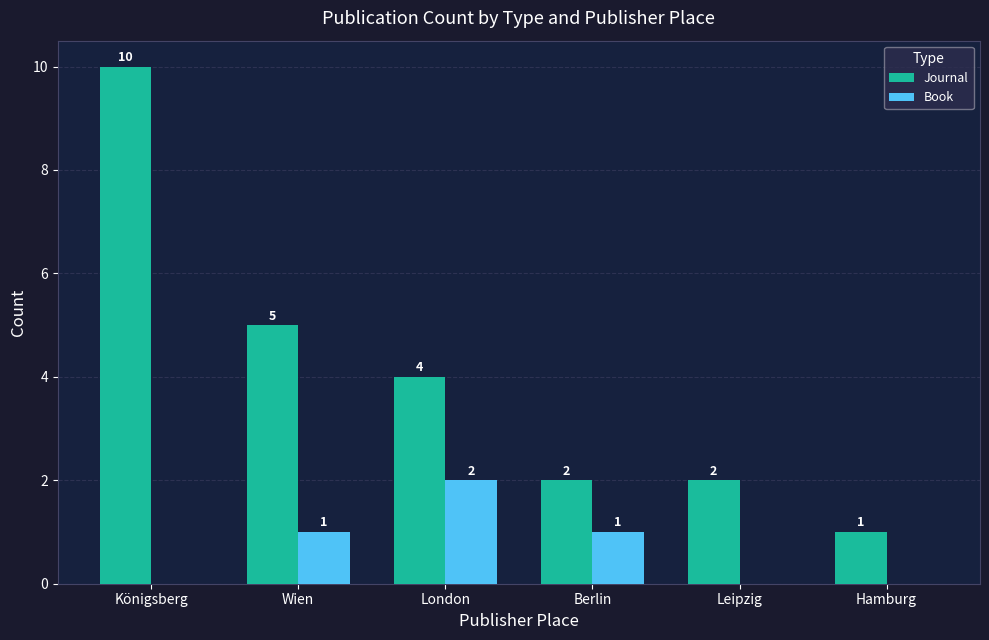

How many Journal values are between 2 and 5?

4